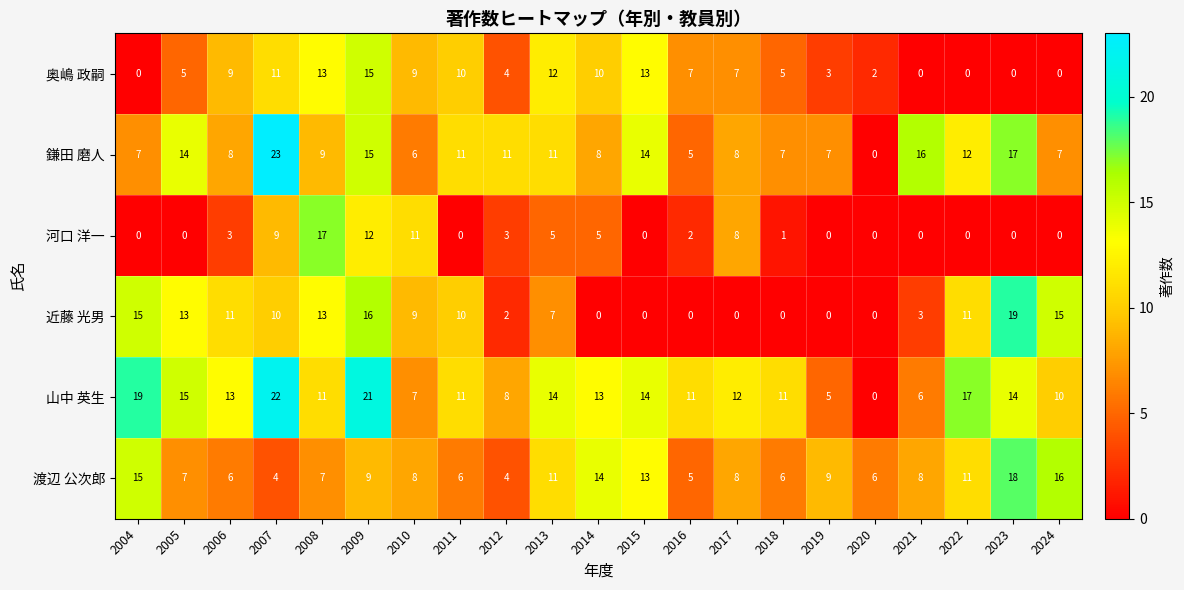

What value does the 渡辺 公次郎 series have at 2019, to the nearest 5?

10